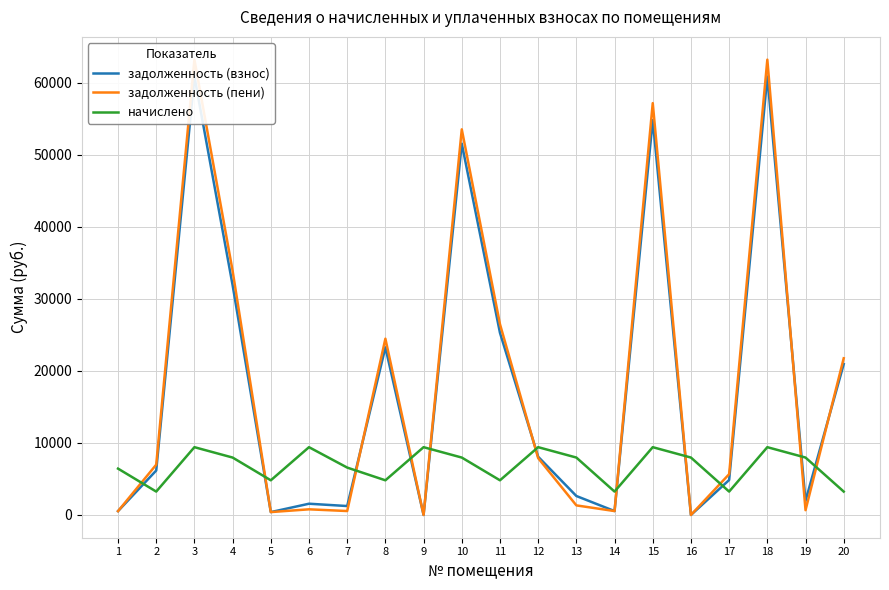

Reading right to left, transcribe all the data shown in this chart.

задолженность (взнос): 20=20935.8	19=1962.4	18=60846.2	17=4850.3	16=0.0	15=54811.5	14=540.8	13=2630.9	12=8080.3	11=25279.2	10=51533.0	9=0.0	8=23262.5	7=1237.6	6=1559.5	5=397.6	4=31889.4	3=60846.2	2=6168.5	1=533.9
задолженность (пени): 20=21747.0	19=664.0	18=63198.2	17=5661.5	16=0.0	15=57163.5	14=540.8	13=1328.0	12=7889.6	11=26481.7	10=53525.0	9=0.0	8=24464.9	7=544.4	6=783.0	5=398.4	4=33881.4	3=63198.2	2=6979.7	1=529.7
начислено: 20=3244.8	19=7968.0	18=9408.0	17=3244.8	16=7968.0	15=9408.0	14=3244.8	13=7968.0	12=9408.0	11=4809.6	10=7968.0	9=9408.0	8=4809.6	7=6576.0	6=9408.0	5=4809.6	4=7968.0	3=9408.0	2=3244.8	1=6432.0